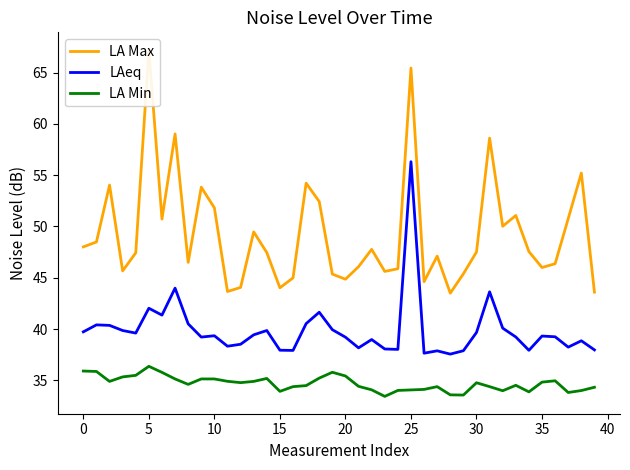

True or false: LAeq and LA Max intersect in this chart.

False